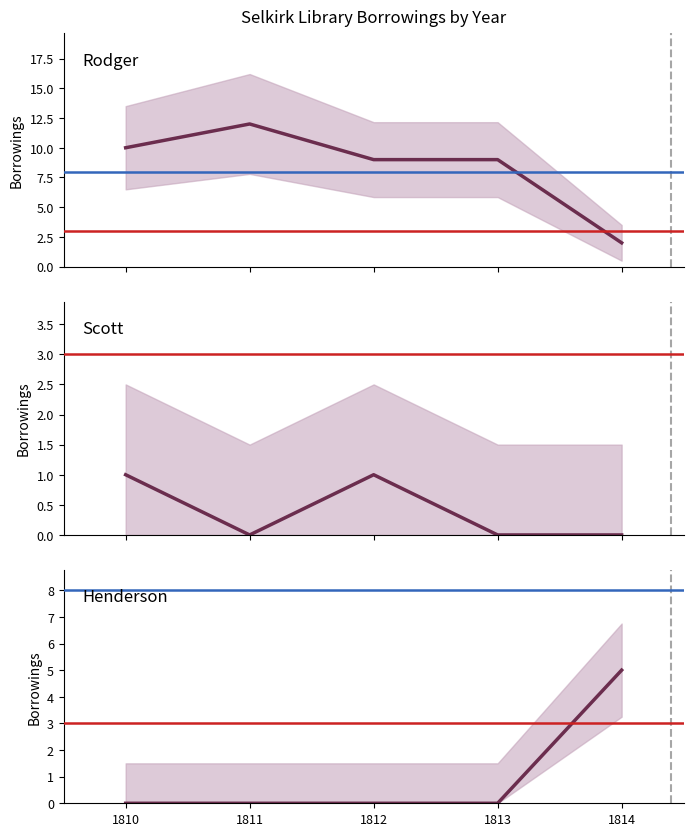

Reading left to right, extract all data points from this chart.

Rodger: 1810=10	1811=12	1812=9	1813=9	1814=2
Scott: 1810=1	1811=0	1812=1	1813=0	1814=0
Henderson: 1810=0	1811=0	1812=0	1813=0	1814=5